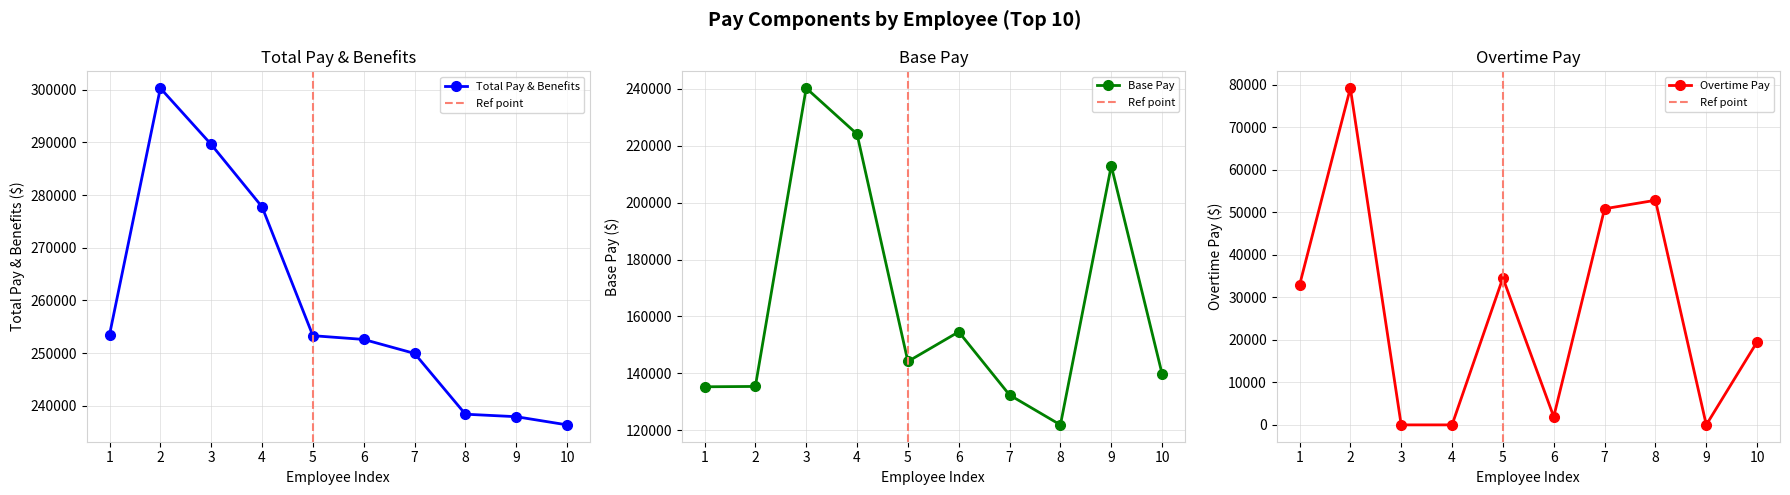

Reading left to right, list all the values displayed in this chart.

Total Pay & Benefits: 253471.3	300324.0	289632.9	277781.5	253308.3	252596.2	249937.5	238397.4	237922.7	236367.6
Base Pay: 135265.3	135386.0	240225.9	224077.5	144155.3	154574.2	132374.5	121875.4	212905.7	139760.6
Overtime Pay: 32840.0	79200.0	0.0	0.0	34572.0	1910.0	50829.0	52827.0	0.0	19519.0